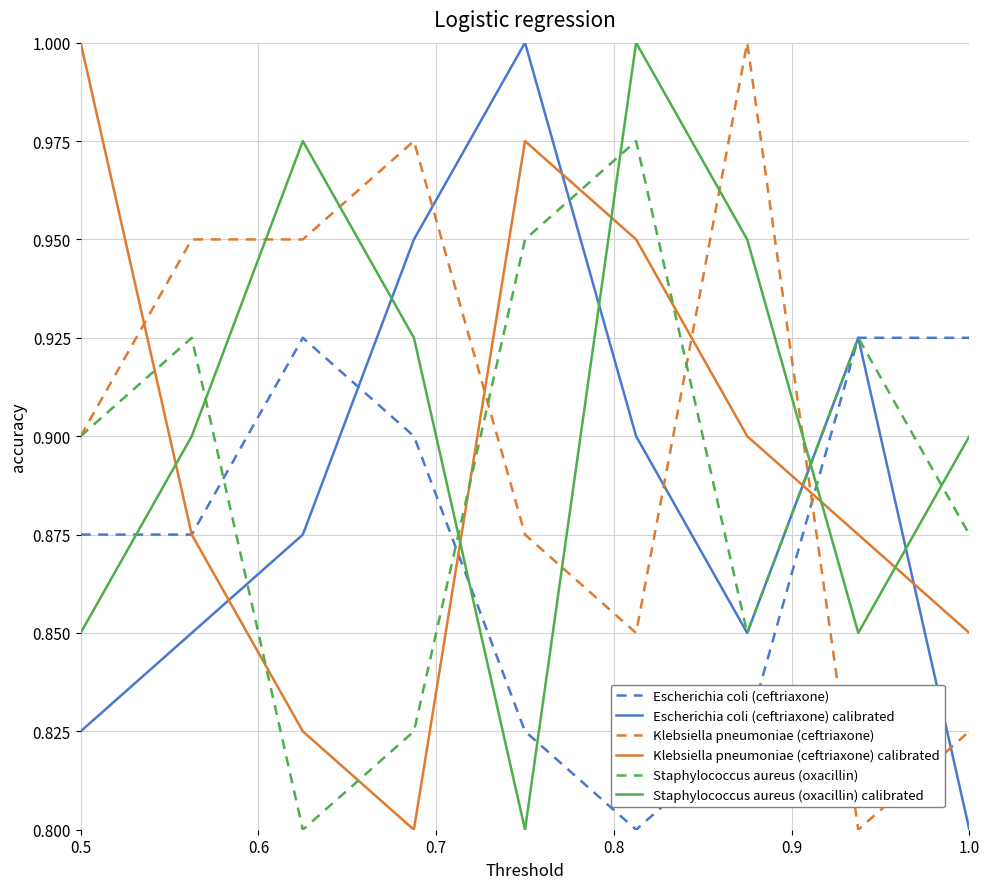

How many intersections are there between Klebsiella pneumoniae (ceftriaxone) calibrated and Staphylococcus aureus (oxacillin)?

7